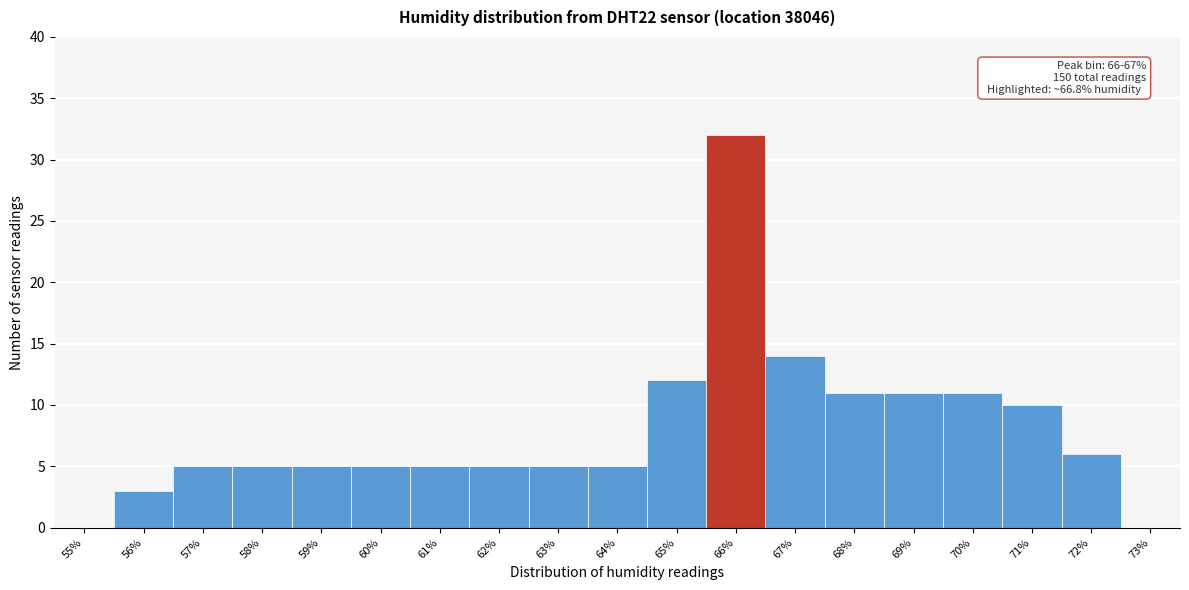

Reading left to right, list all the values displayed in this chart.

55%=0	56%=3	57%=5	58%=5	59%=5	60%=5	61%=5	62%=5	63%=5	64%=5	65%=12	66%=32	67%=14	68%=11	69%=11	70%=11	71%=10	72%=6	73%=0